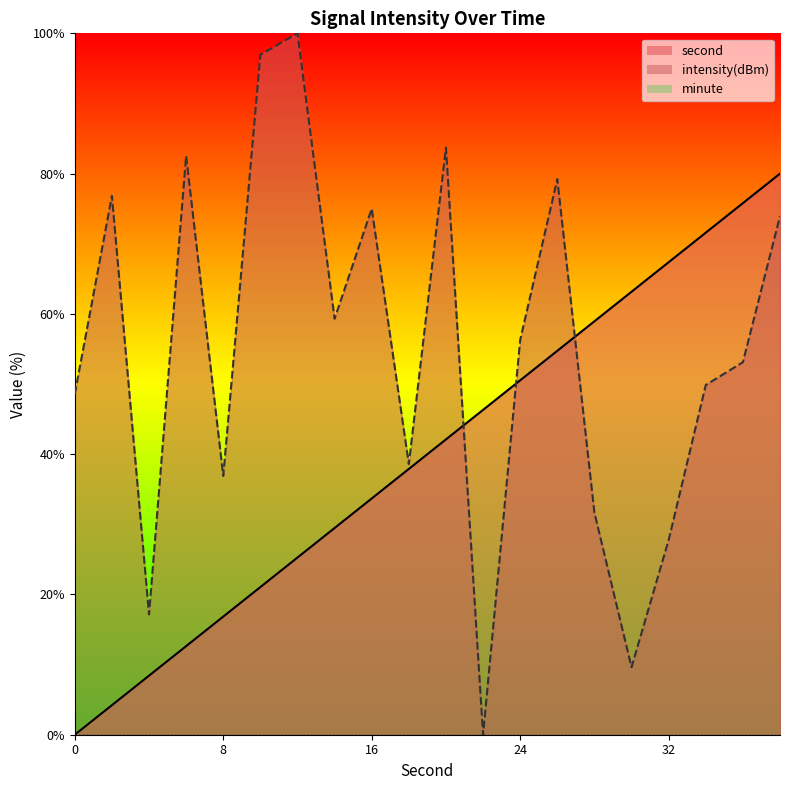

Is the value of intensity at 30 greater than the value of second at 38?

No